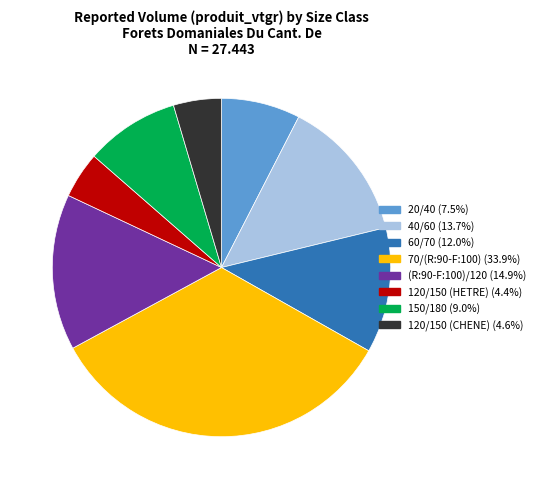

Is the sum of 60/70 and 120/150 (CHENE) greater than half?

No